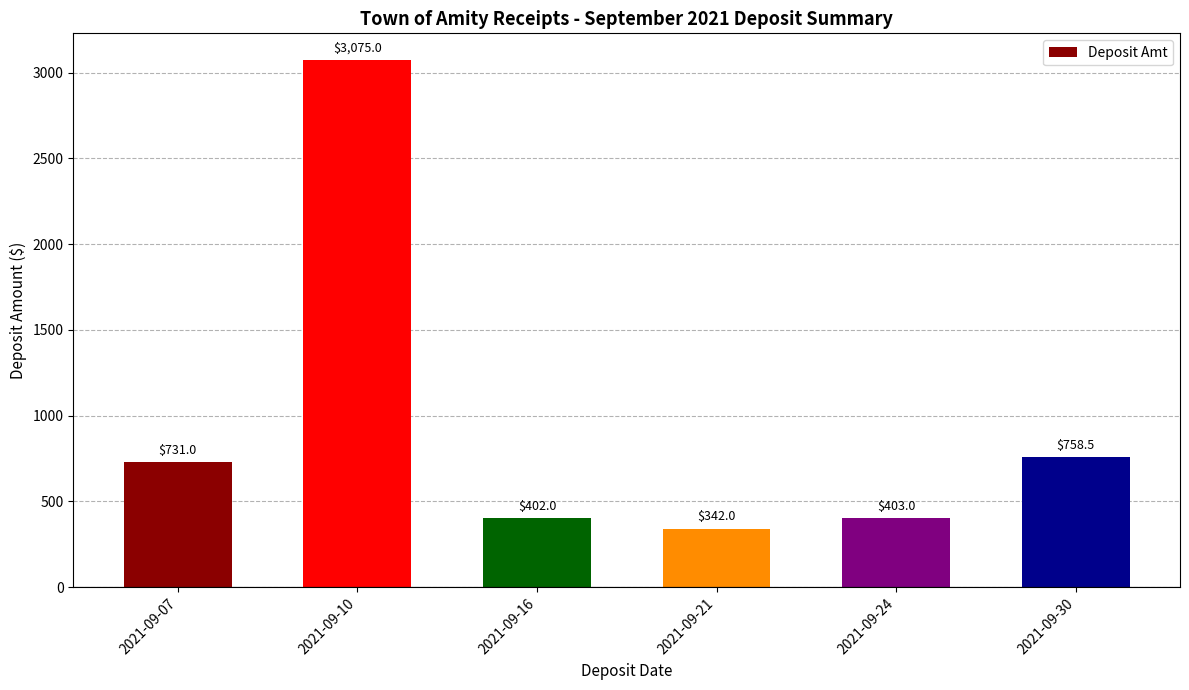

What is the change in value from 2021-09-24 to 2021-09-30?

+355.5